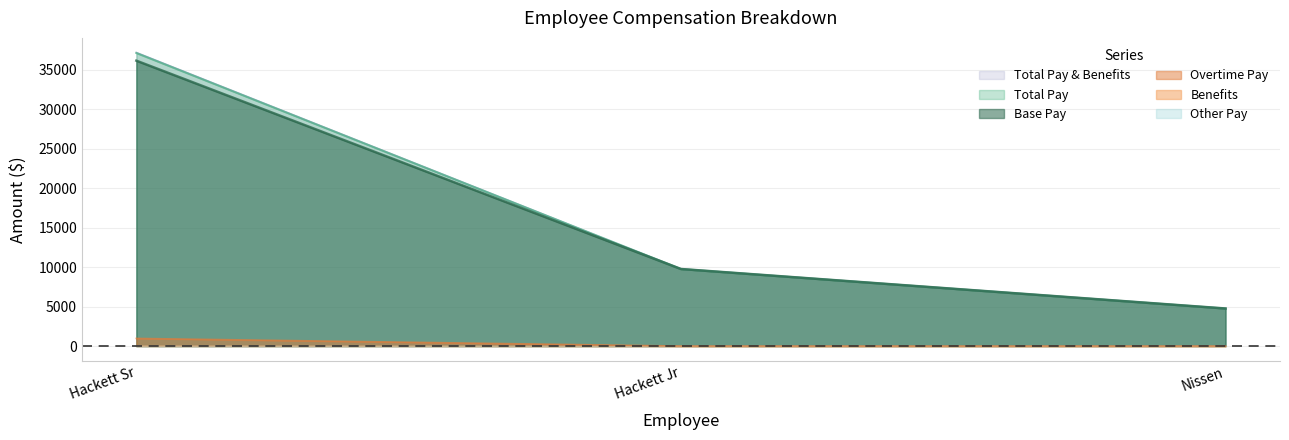

How many data points in Base Pay are less than 9768?

1